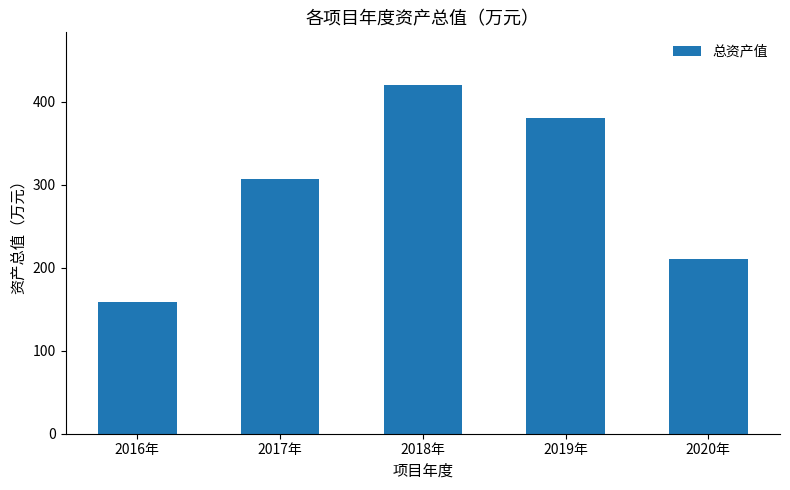

What is the greatest value displayed?

420.3